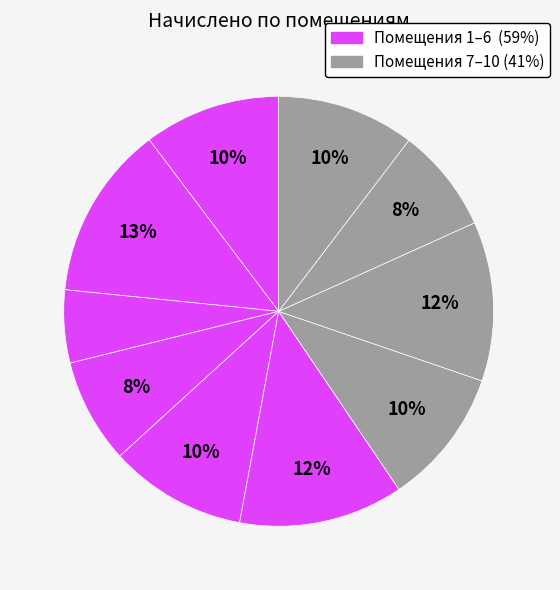

Count the number of slices in the pie.

10